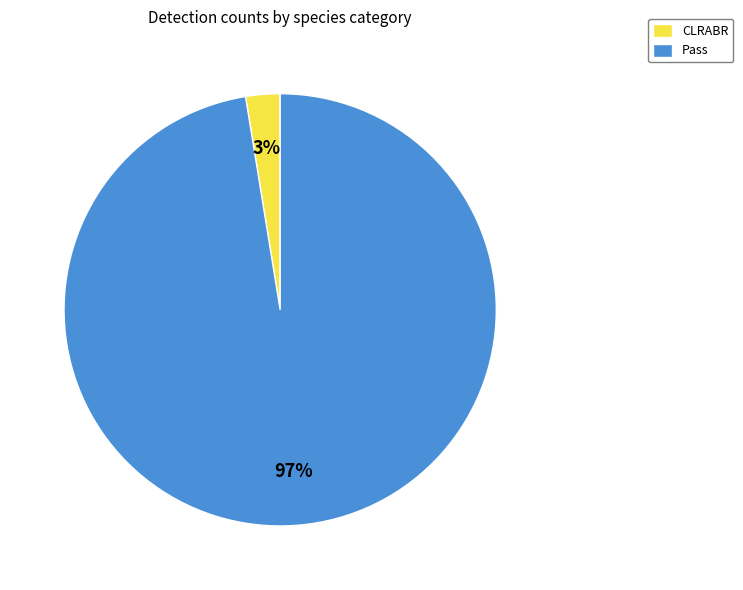

How many segments does this pie chart have?

2